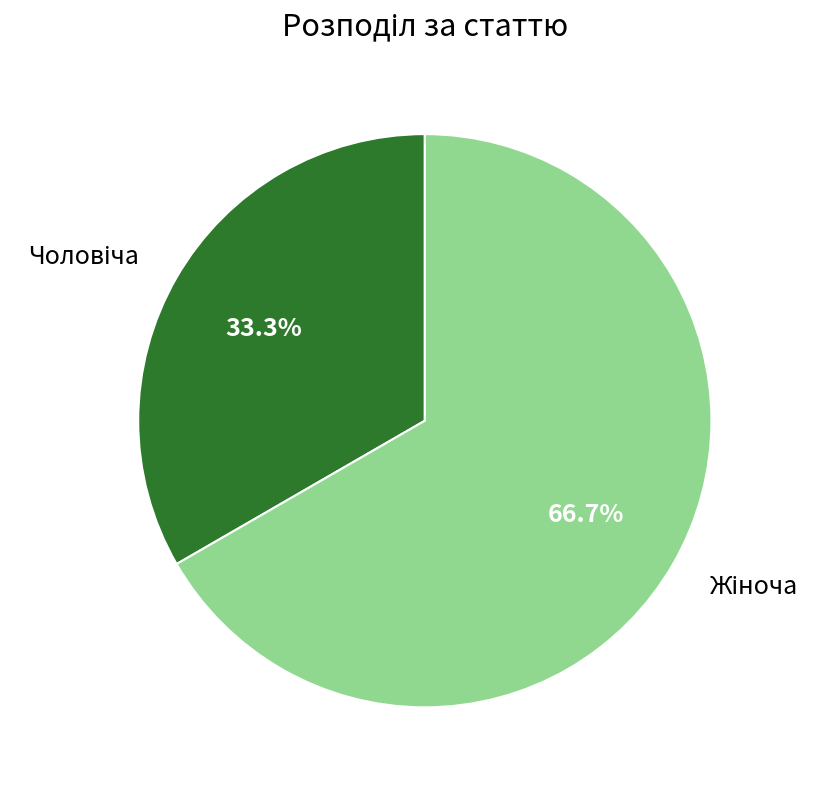

To the nearest percent, what percentage of the pie is Жіноча?

67%